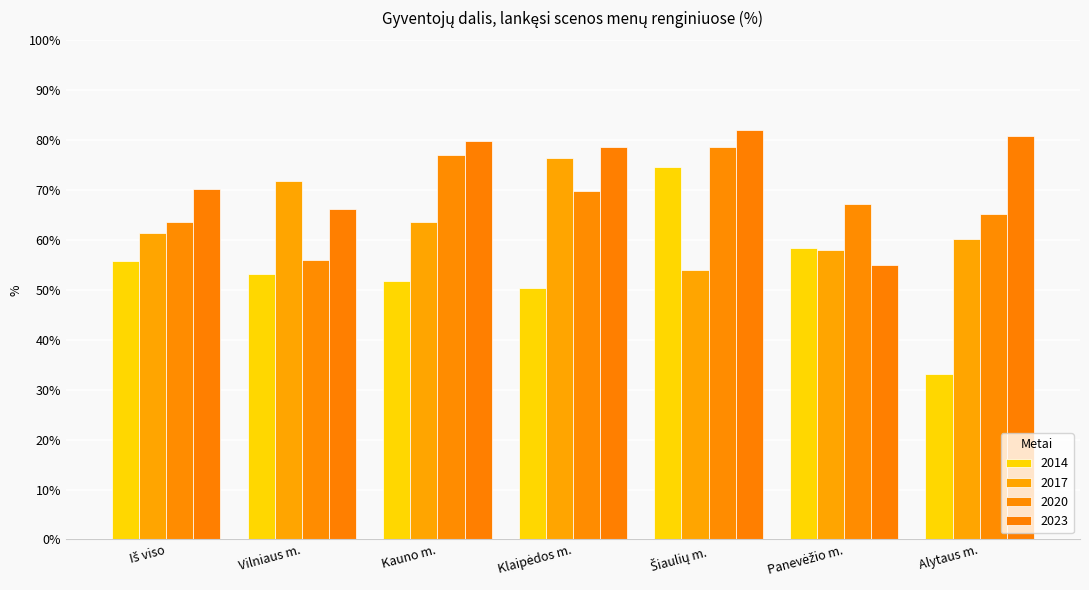

Does the chart contain any negative values?

No